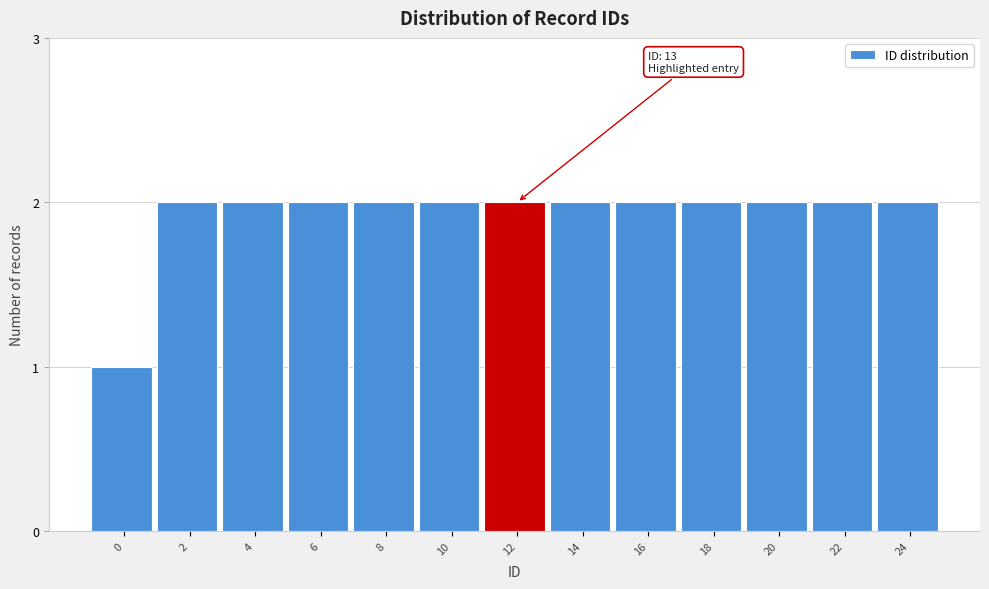

Reading left to right, list all the values displayed in this chart.

1	2	2	2	2	2	2	2	2	2	2	2	2